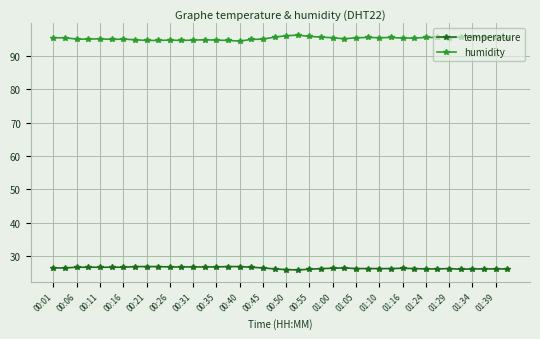

True or false: temperature has more than 0 interior local peaks.

True